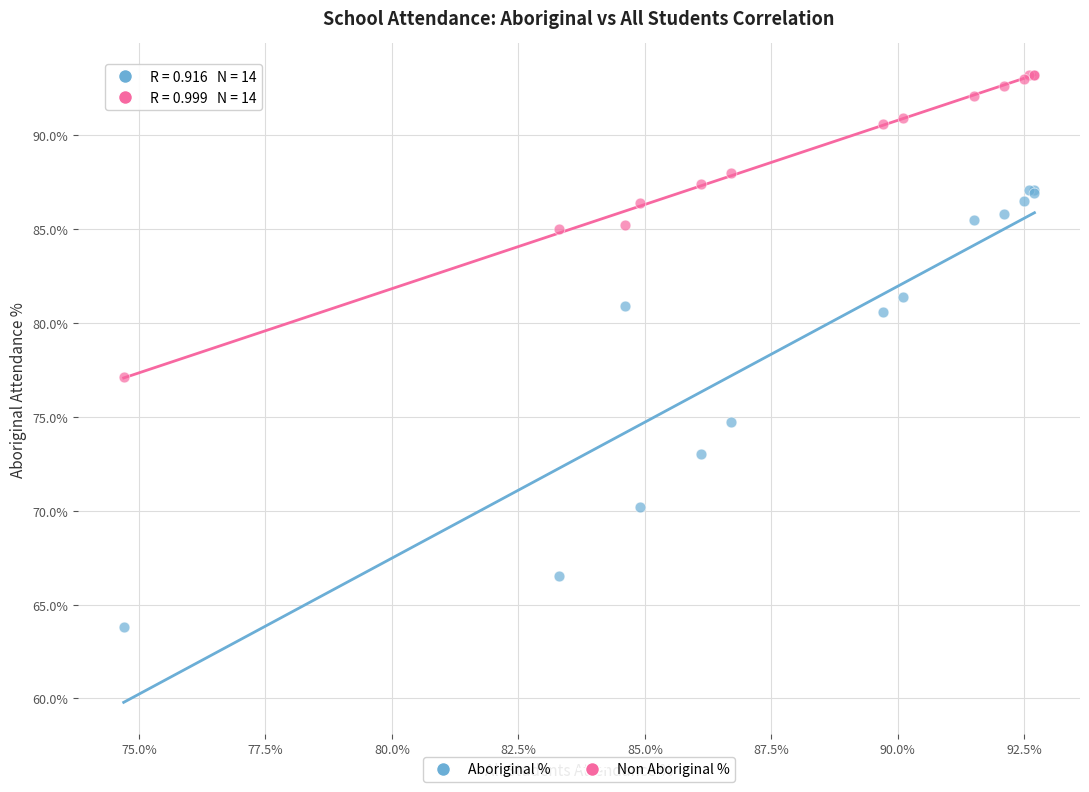

Across all series, what Y value is closest to 78?

77.1